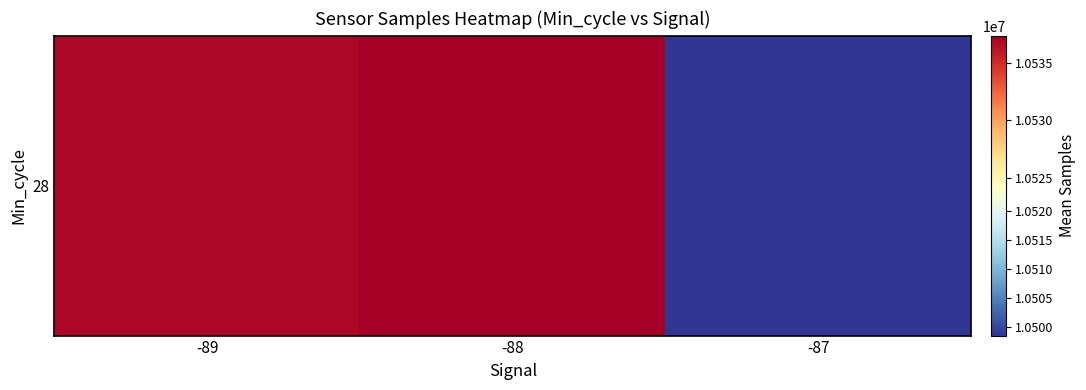

What is the sum of the values at -88 and -89?

21074305.4